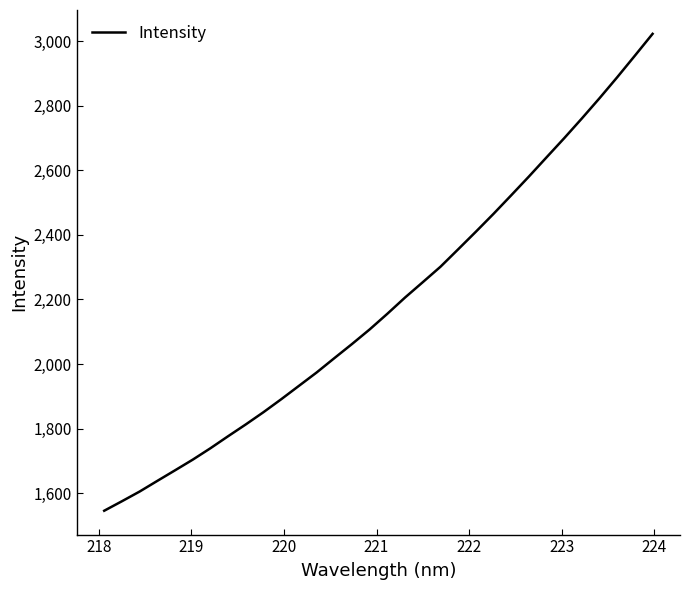

How many lines are shown in the chart?

1